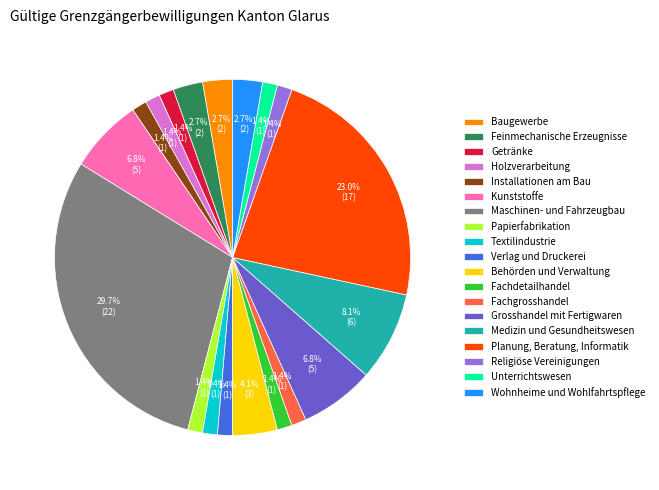

Is there a majority slice in this chart?

No